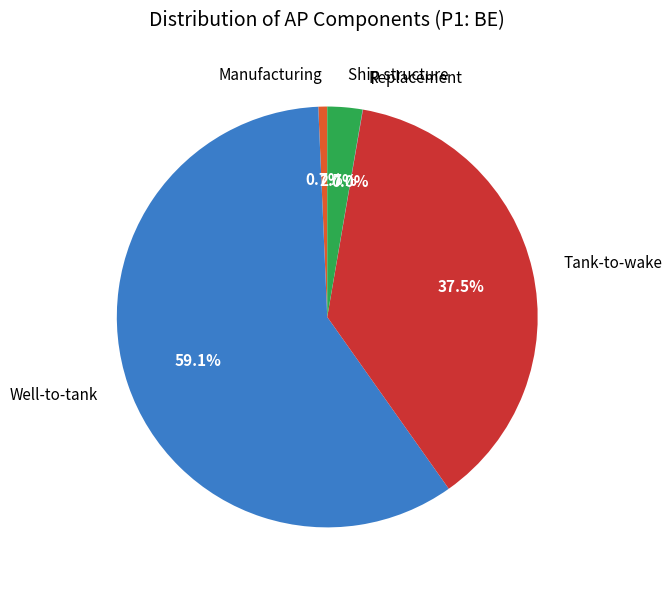

What percentage is the Ship structure slice, to the nearest percent?

3%